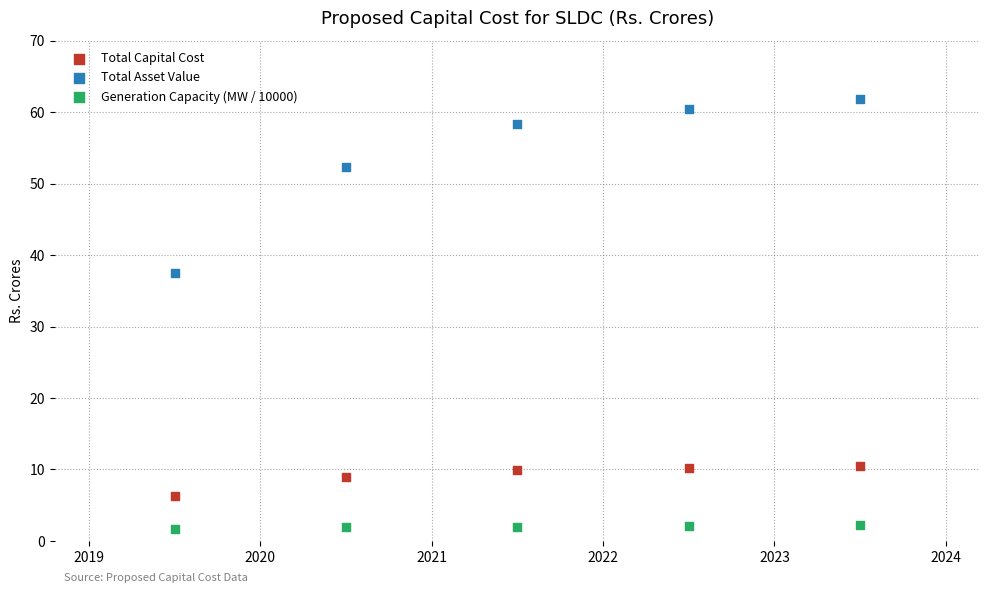

Across all data points, what is the range of X values (max minus min)?

4.0